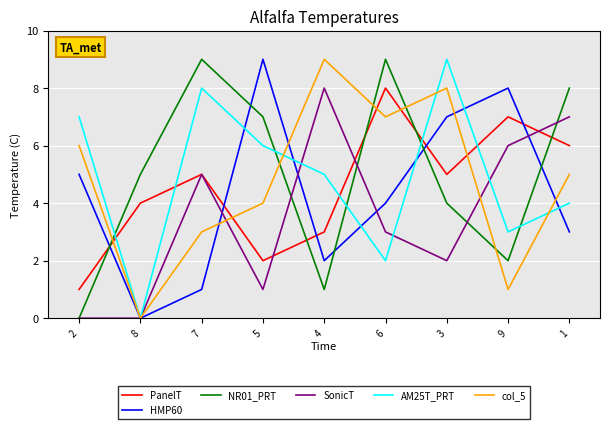

Reading left to right, what are all the values shown in this chart?

PanelT: 1	4	5	2	3	8	5	7	6
HMP60: 5	0	1	9	2	4	7	8	3
NR01_PRT: 0	5	9	7	1	9	4	2	8
SonicT: 0	0	5	1	8	3	2	6	7
AM25T_PRT: 7	0	8	6	5	2	9	3	4
col_5: 6	0	3	4	9	7	8	1	5